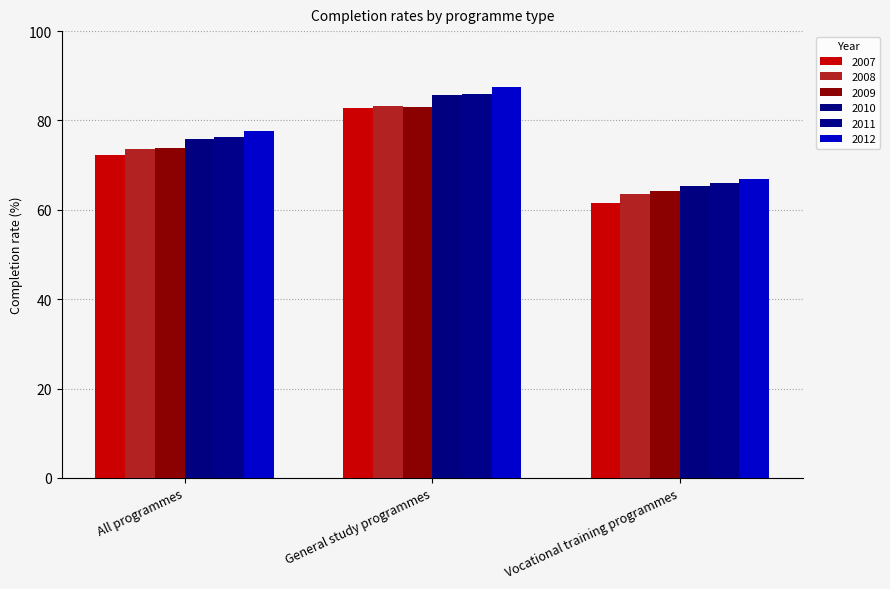

Reading left to right, extract all data points from this chart.

2007: 72.3	82.8	61.5
2008: 73.6	83.3	63.5
2009: 73.9	83.1	64.3
2010: 75.8	85.8	65.3
2011: 76.2	85.9	65.9
2012: 77.6	87.5	66.9